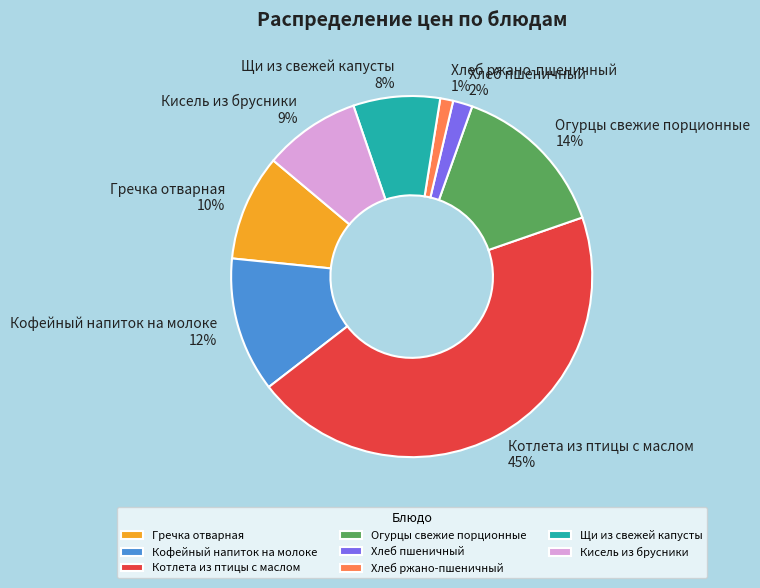

To the nearest percent, what is the difference between the largest and smallest slice percentages?

44%